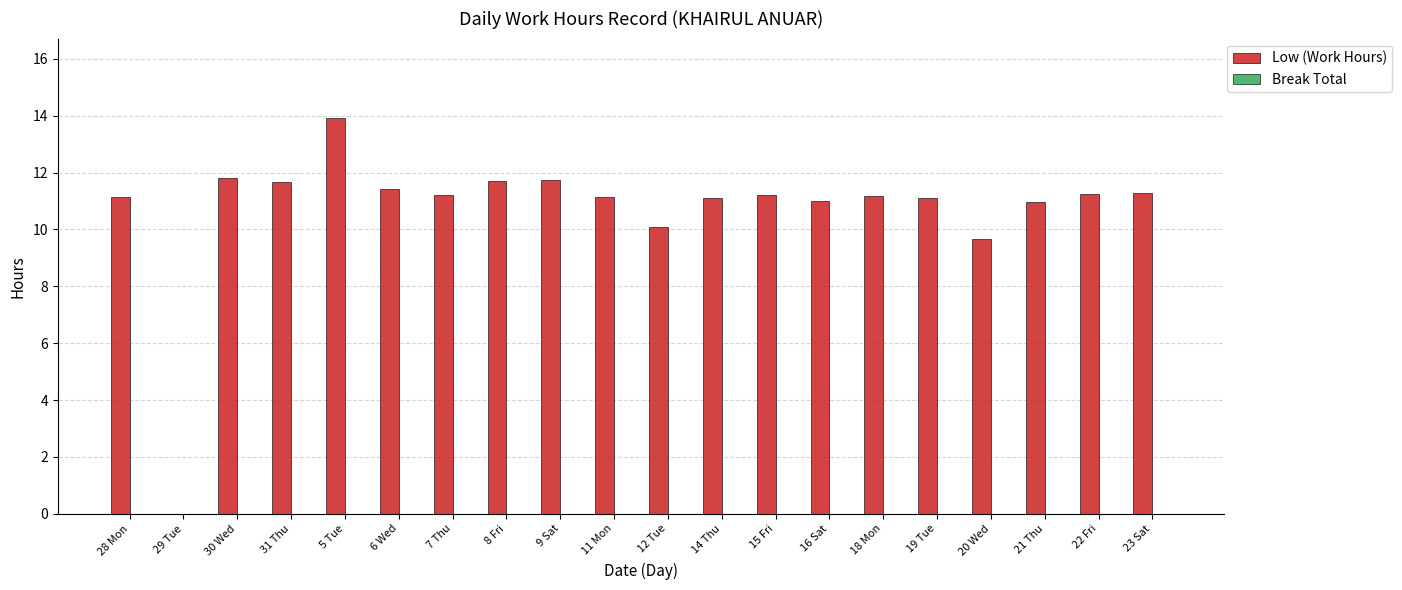

The chart shows a value of 0.0 at 29 Tue. True or false?

True